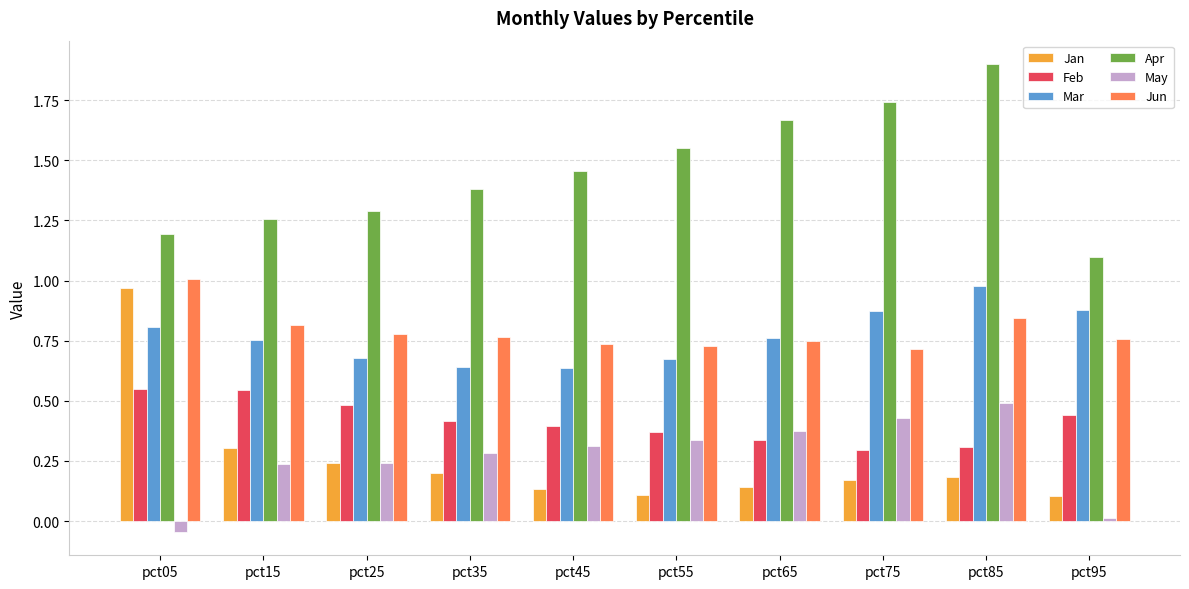

What is the sum of the Apr values at pct55 and pct85?

3.5